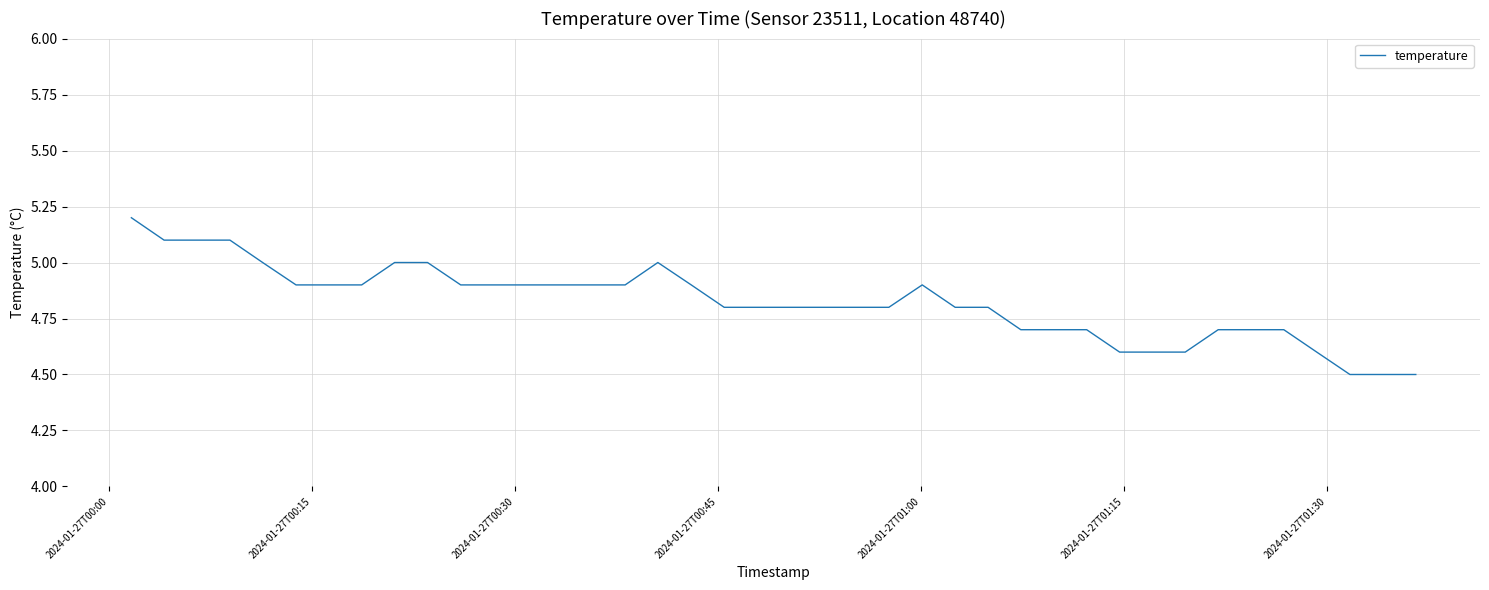

What is the difference between the maximum and minimum values?

0.7